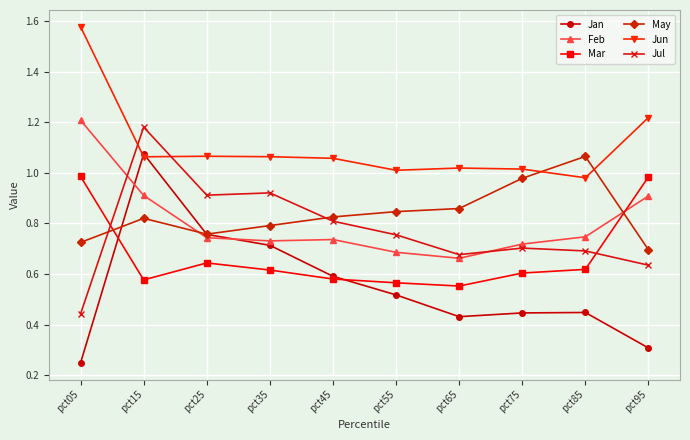

The value of Jul at pct35 is 0.9. True or false?

True